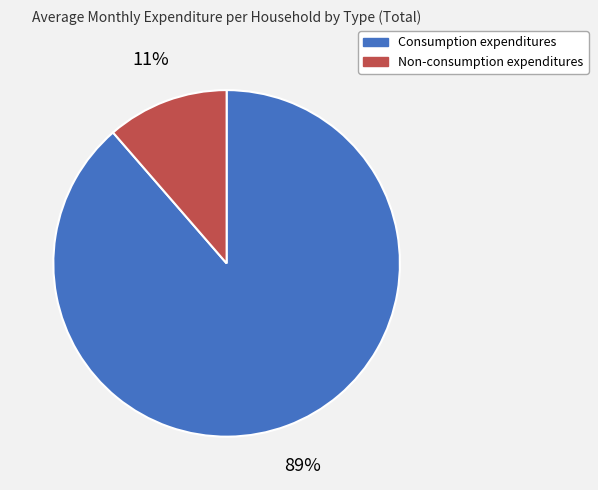

Does Consumption expenditures represent more than half of the total?

Yes